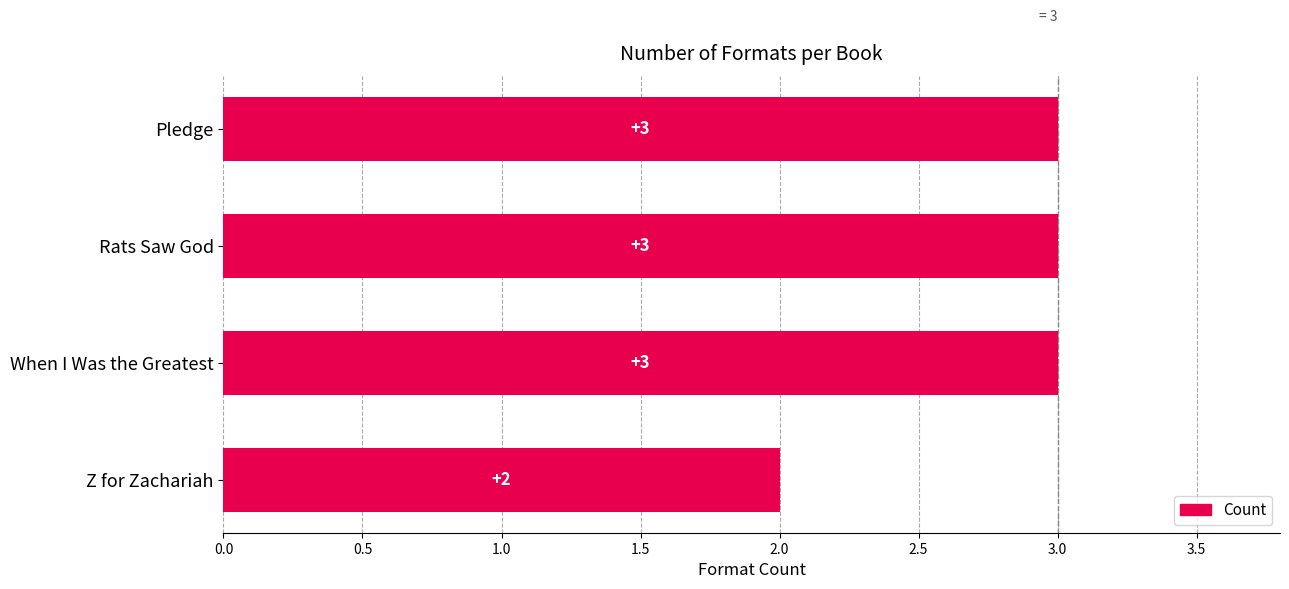

Reading bottom to top, extract all data points from this chart.

Z for Zachariah=2	When I Was the Greatest=3	Rats Saw God=3	Pledge=3